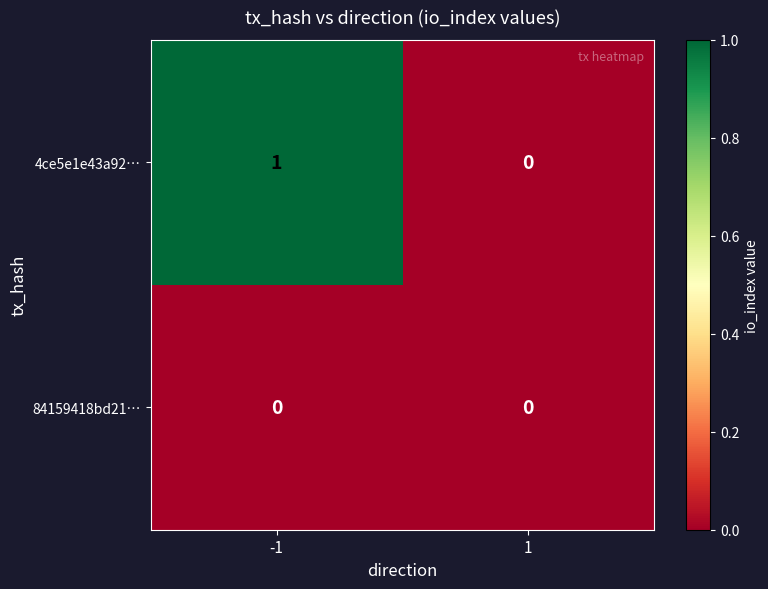

How many categories are shown in the chart?

2